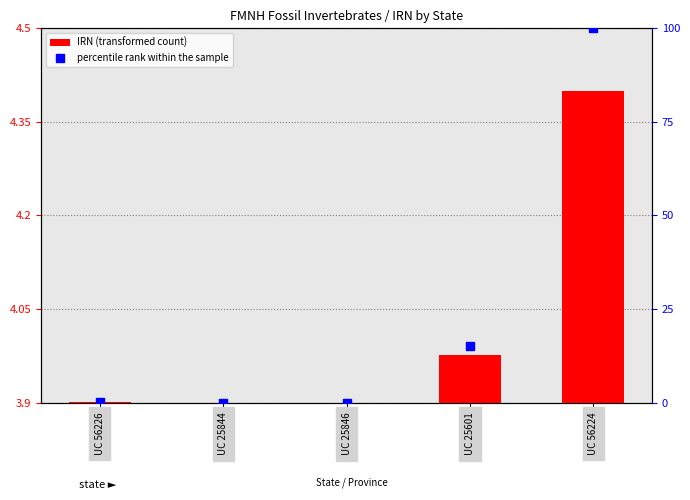

Which series has the largest total across all categories?

percentile rank within the sample